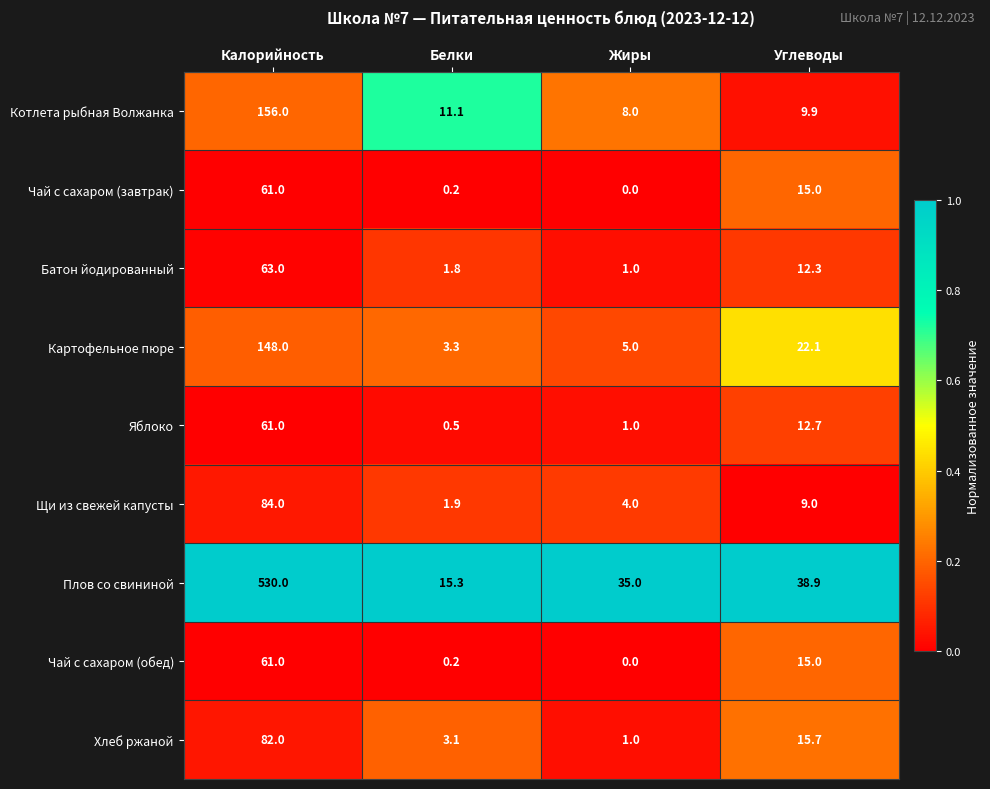

What is the difference between the highest and lowest values at Углеводы?

29.9